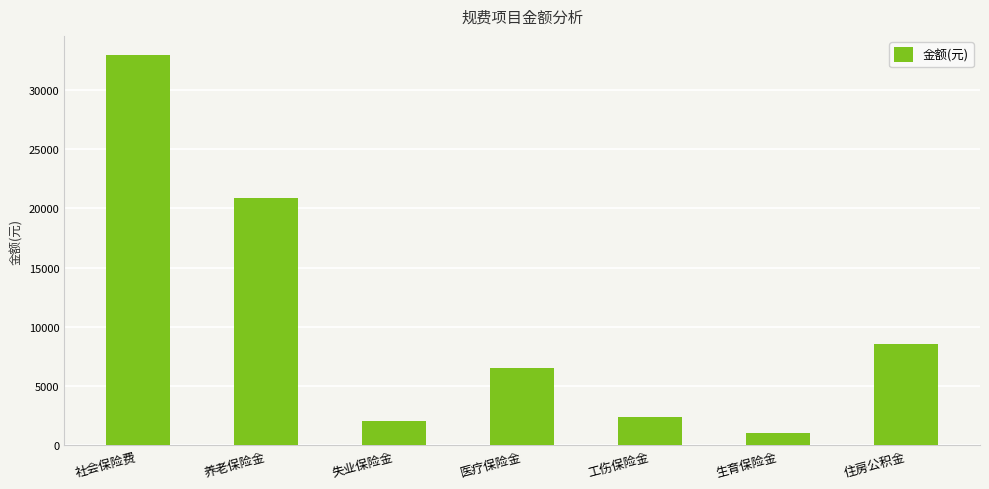

What is the sum of all values?

74367.4